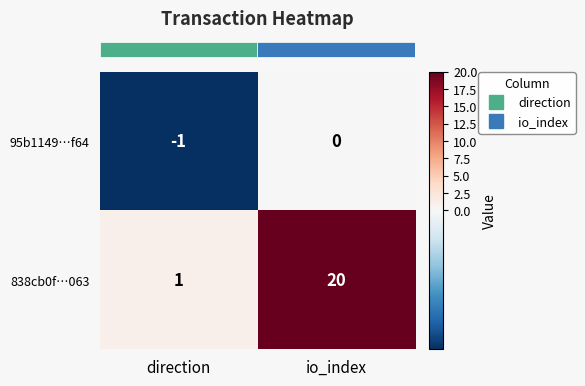

At which label is 838cb0f…063 closest to 10?

direction